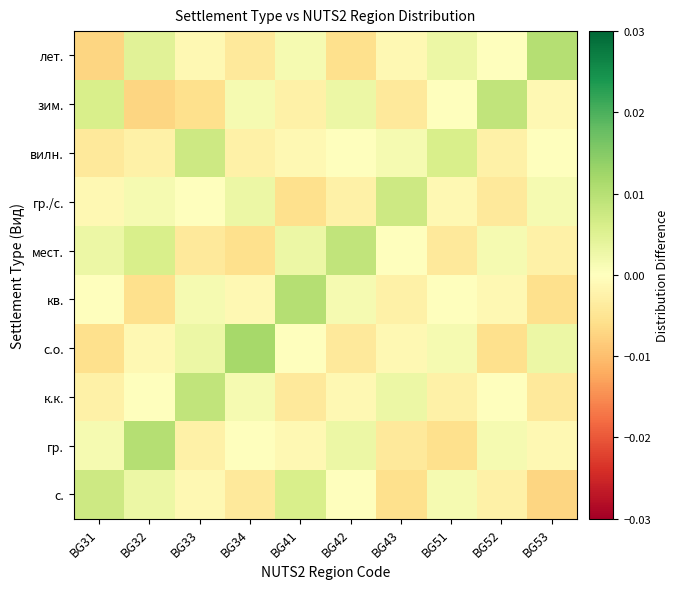

Which category has the highest value across all series?

BG34